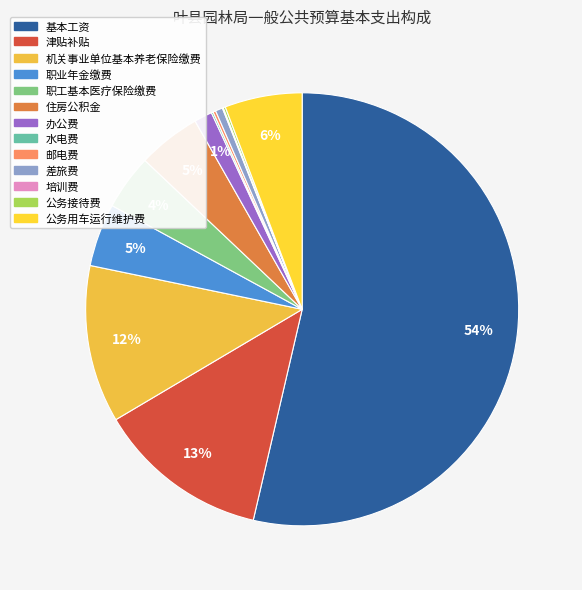

Is 基本工资 the majority of the pie?

Yes